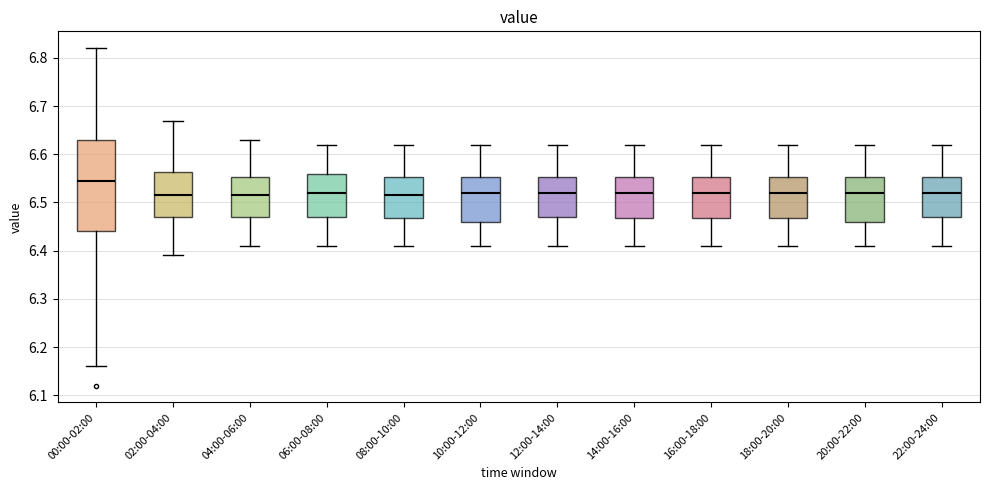

Reading left to right, transcribe this box plot: for each box, give where its median line is, the range the box spans, and where its two whiskers end, as read against the y-axis. The values are not printed on the chart, so give them approximately, as read against the axis.

00:00-02:00: median 6.55, box 6.44 to 6.63, whiskers 6.16 to 6.82
02:00-04:00: median 6.52, box 6.47 to 6.56, whiskers 6.39 to 6.67
04:00-06:00: median 6.52, box 6.47 to 6.55, whiskers 6.41 to 6.63
06:00-08:00: median 6.52, box 6.47 to 6.56, whiskers 6.41 to 6.62
08:00-10:00: median 6.52, box 6.47 to 6.55, whiskers 6.41 to 6.62
10:00-12:00: median 6.52, box 6.46 to 6.55, whiskers 6.41 to 6.62
12:00-14:00: median 6.52, box 6.47 to 6.55, whiskers 6.41 to 6.62
14:00-16:00: median 6.52, box 6.47 to 6.55, whiskers 6.41 to 6.62
16:00-18:00: median 6.52, box 6.47 to 6.55, whiskers 6.41 to 6.62
18:00-20:00: median 6.52, box 6.47 to 6.55, whiskers 6.41 to 6.62
20:00-22:00: median 6.52, box 6.46 to 6.55, whiskers 6.41 to 6.62
22:00-24:00: median 6.52, box 6.47 to 6.55, whiskers 6.41 to 6.62